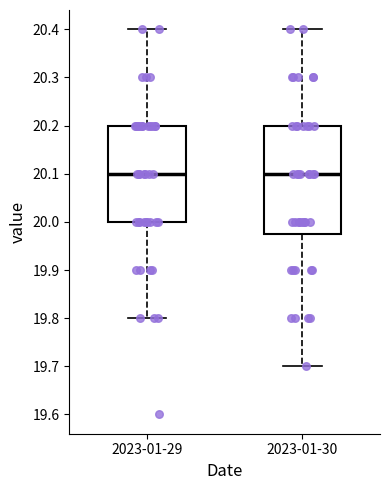

Where does the upper whisker of the box for 2023-01-29 end on the y-axis? The values are not printed on the chart, so give them approximately, as read against the axis.

20.40